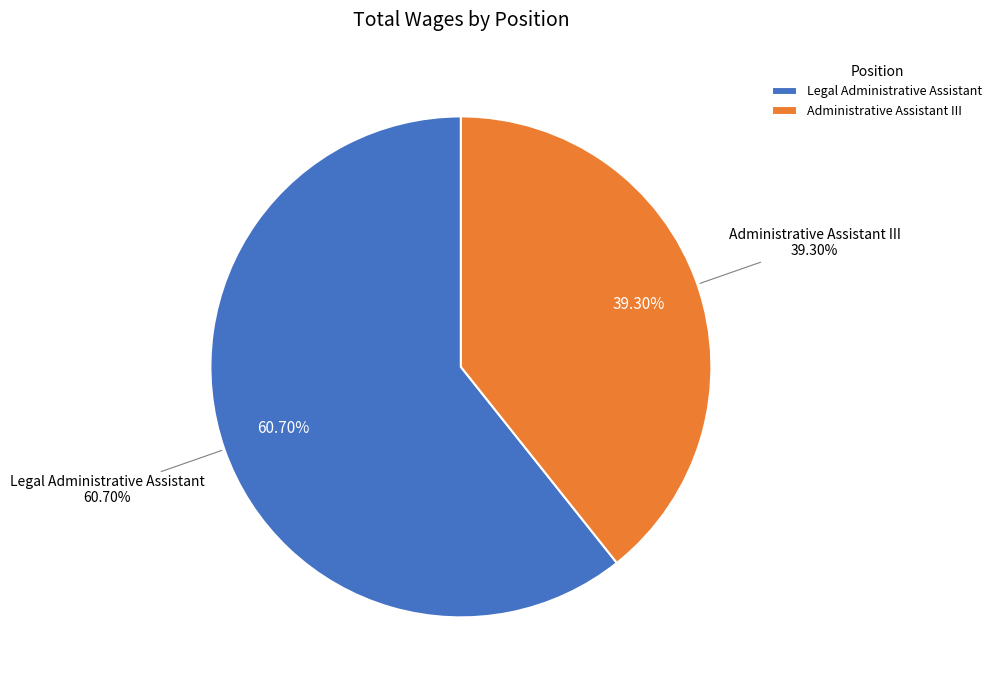

The Legal Administrative Assistant slice represents 61% of the pie. True or false?

True